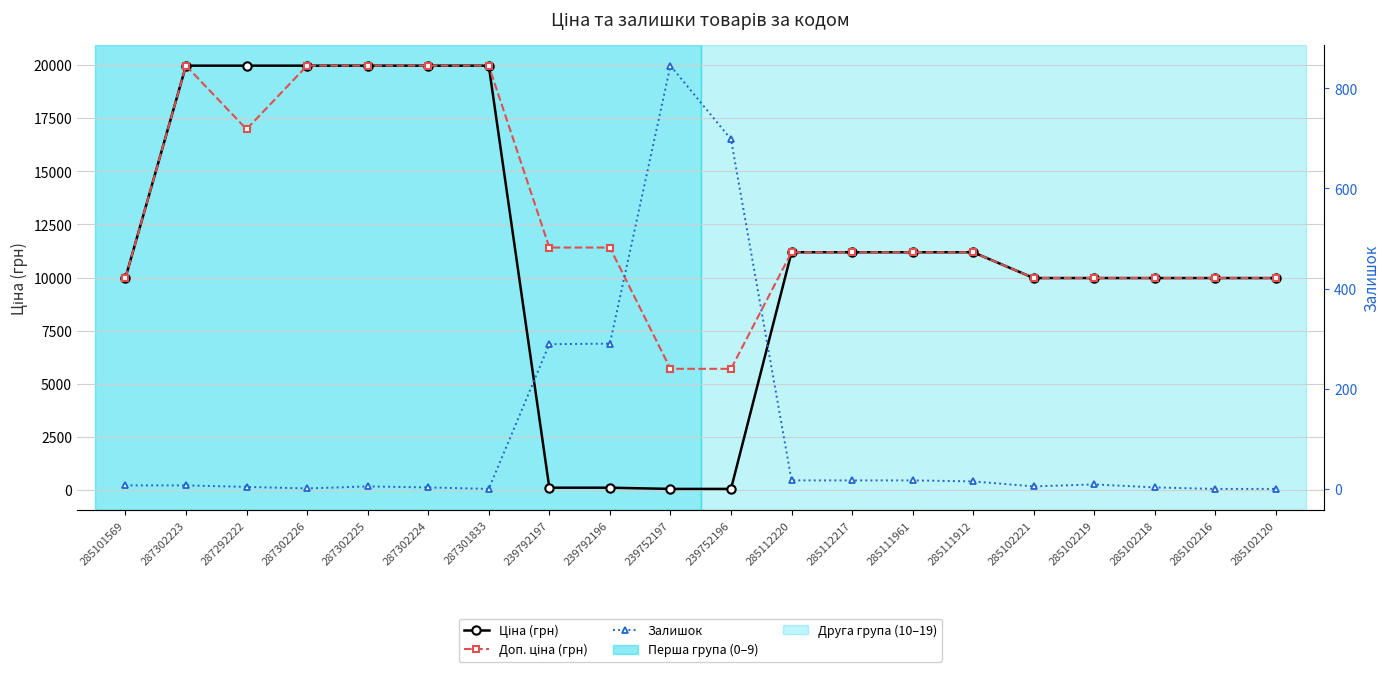

Is it true that Залишок equals 10.0 at 285101569?

False